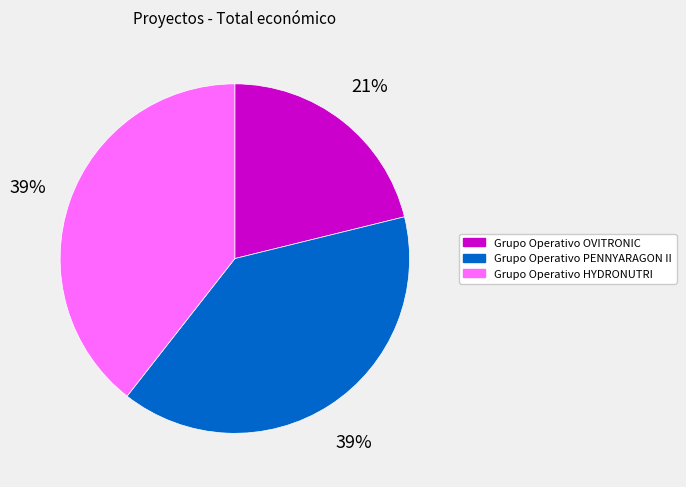

How many segments does this pie chart have?

3